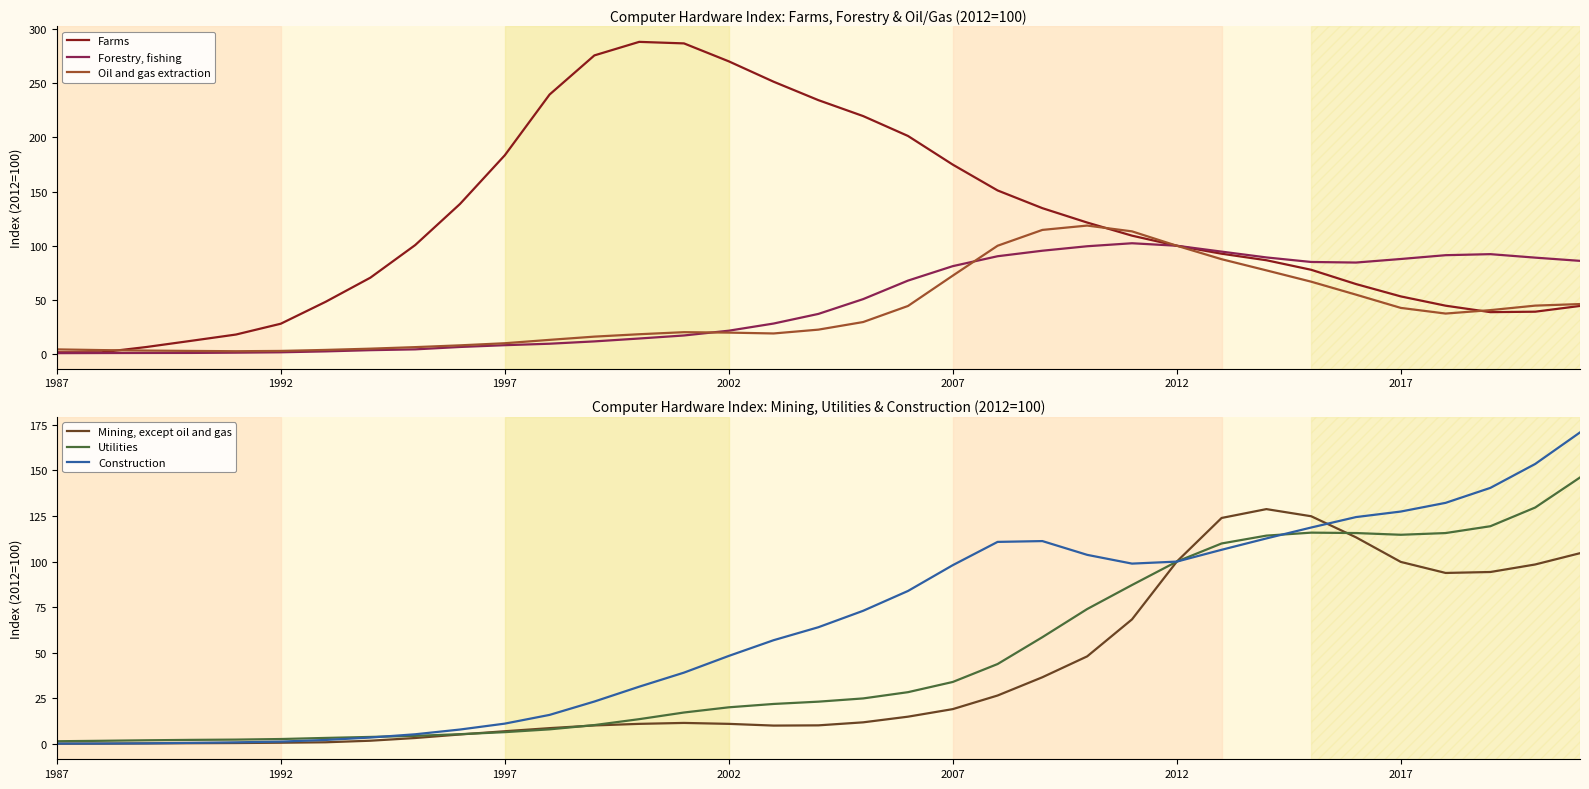

What is the lowest value of the Mining, except oil and gas series?

0.1